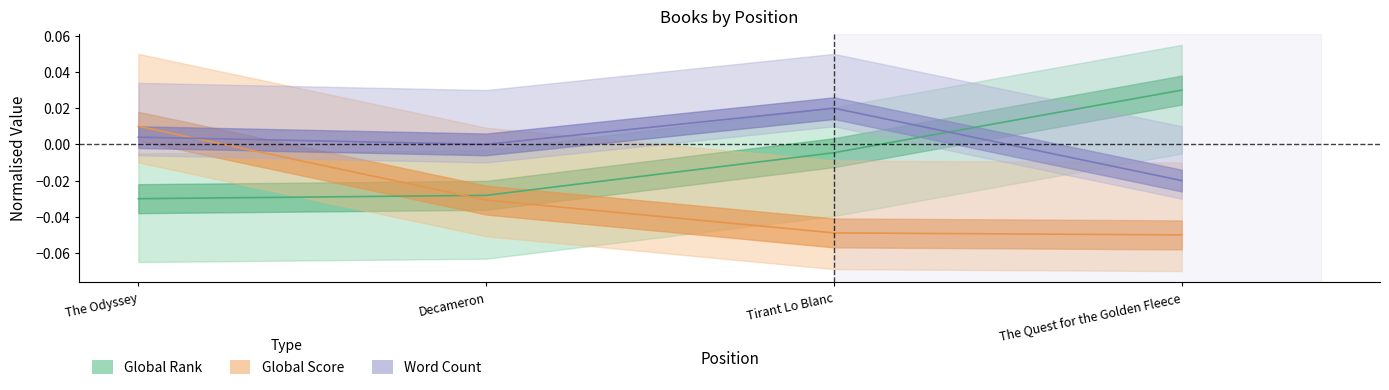

Does the chart display data point markers on the line(s)?

No